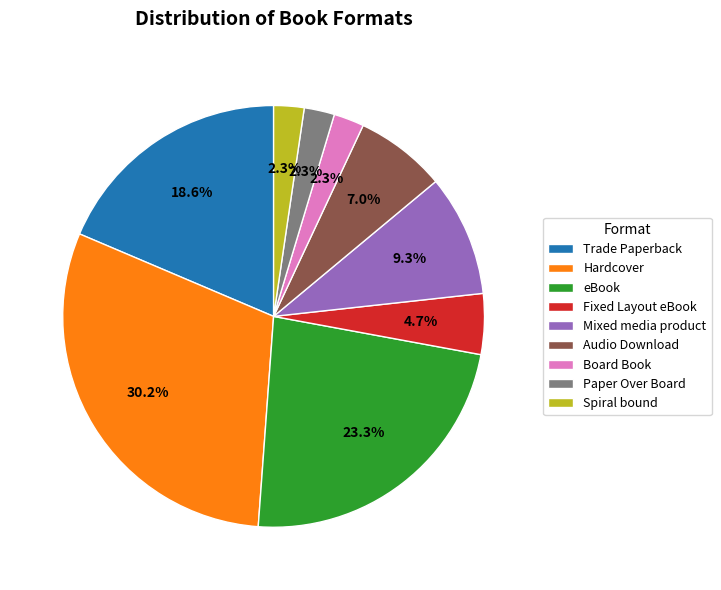

Is there a majority slice in this chart?

No